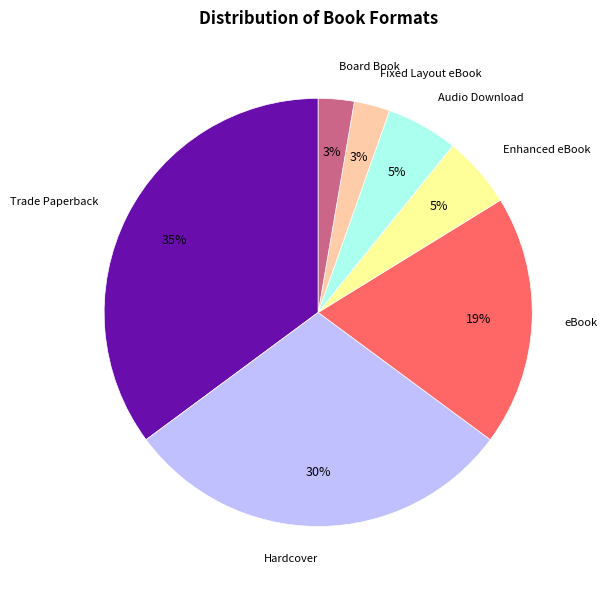

What is the largest slice in the pie chart?

Trade Paperback